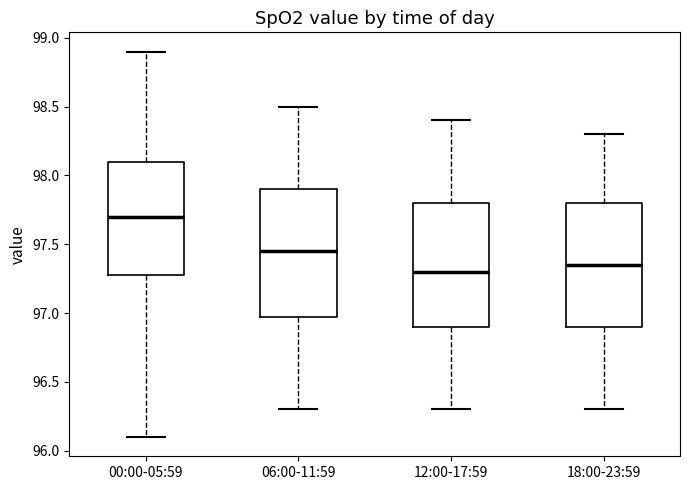

Reading left to right, transcribe this box plot: for each box, give where its median line is, the range the box spans, and where its two whiskers end, as read against the y-axis. The values are not printed on the chart, so give them approximately, as read against the axis.

00:00-05:59: median 97.70, box 97.30 to 98.10, whiskers 96.10 to 98.90
06:00-11:59: median 97.45, box 97.00 to 97.90, whiskers 96.30 to 98.50
12:00-17:59: median 97.30, box 96.90 to 97.80, whiskers 96.30 to 98.40
18:00-23:59: median 97.35, box 96.90 to 97.80, whiskers 96.30 to 98.30